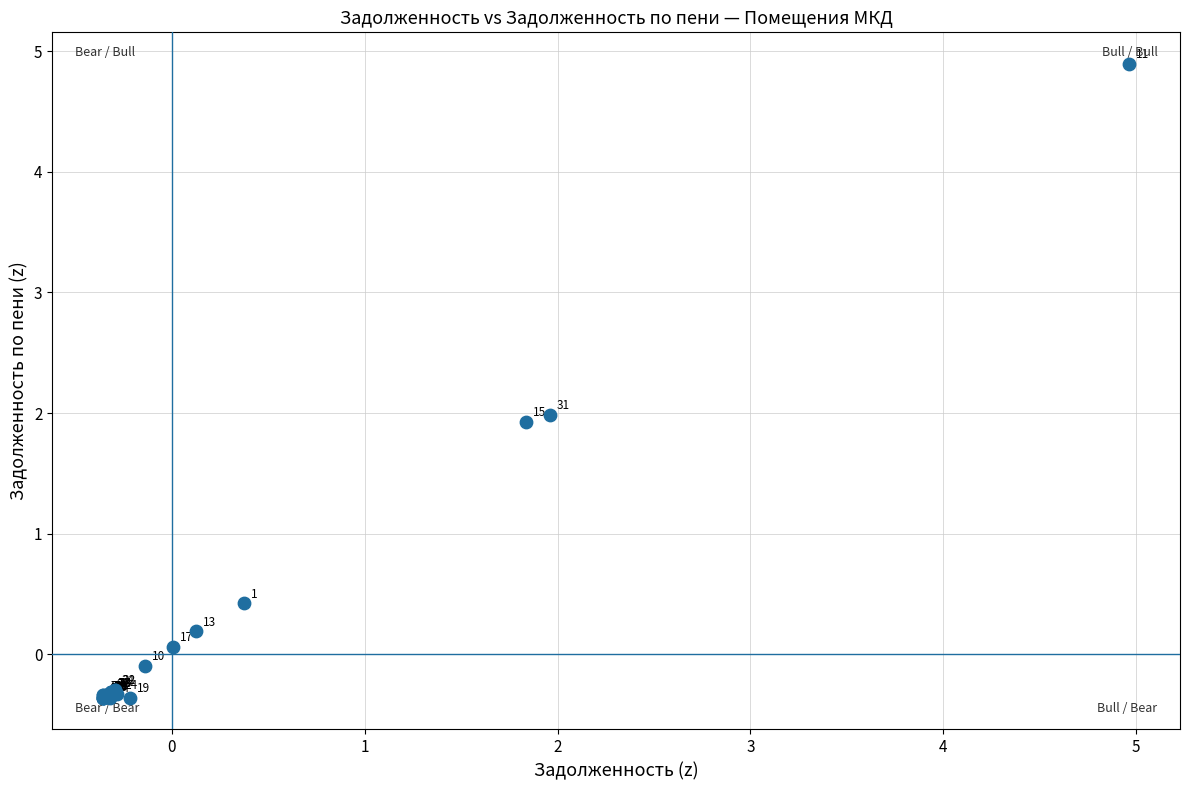

What Y value in the scatter plot is closest to 2?

2.0